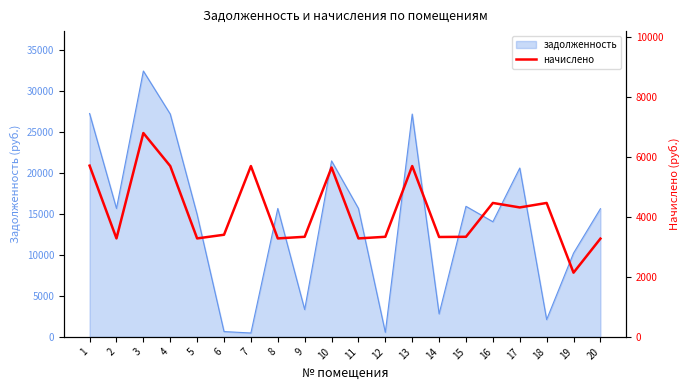

Which label corresponds to the smallest value in the chart?

19